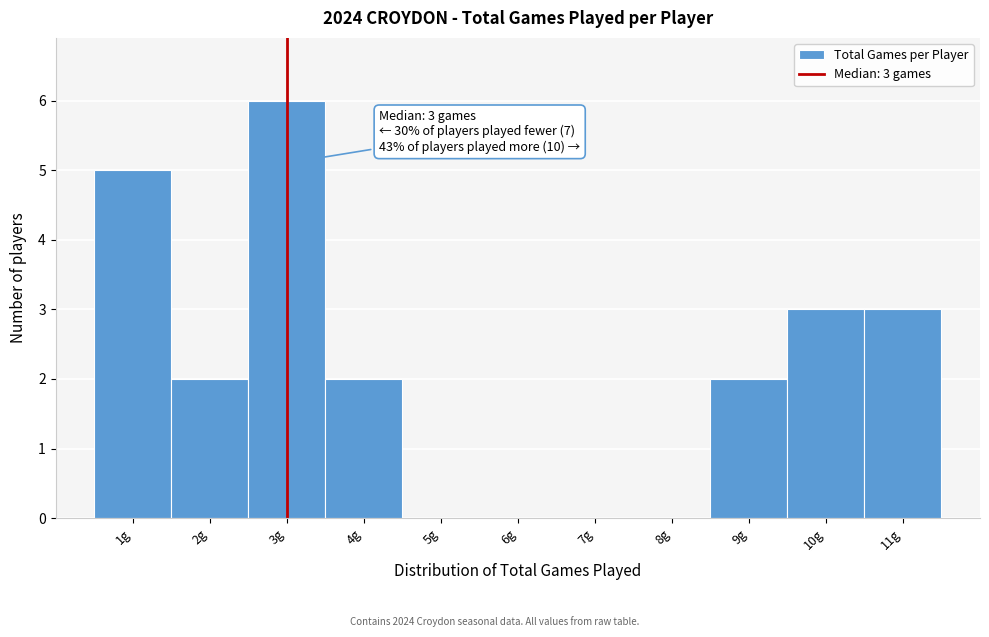

Over which range of the x-axis is the bar tallest?

2.5 to 3.5